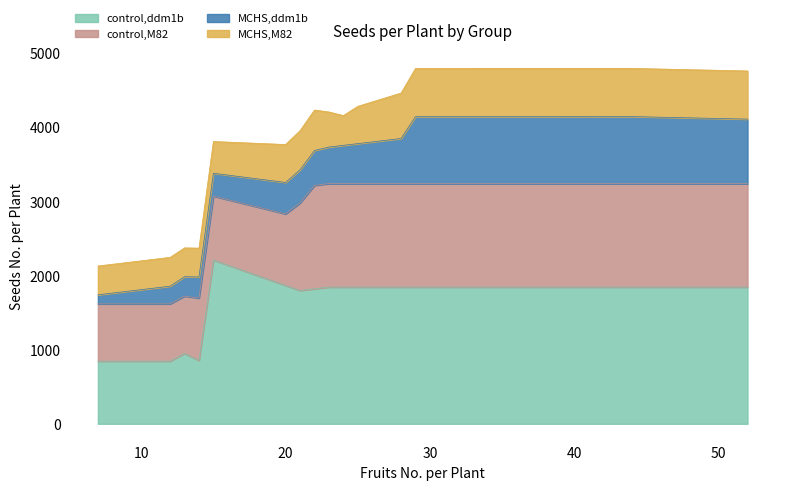

What is the highest value of the control,ddm1b series?

2209.3